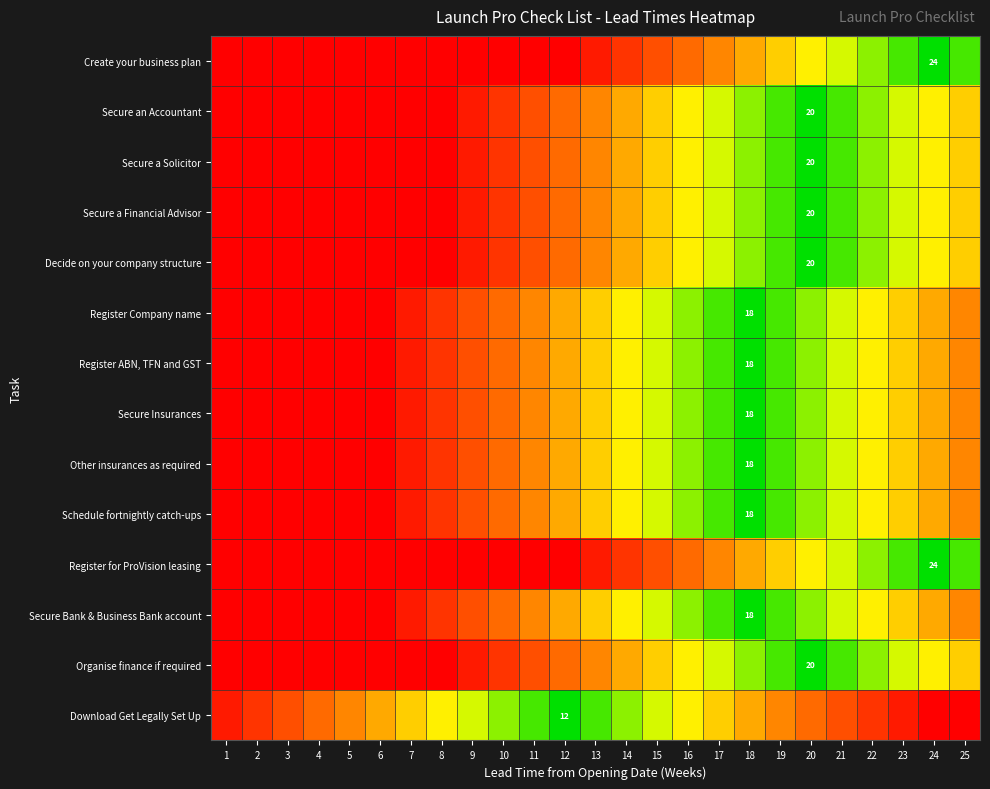

At which category is the sum across all series the highest?

1